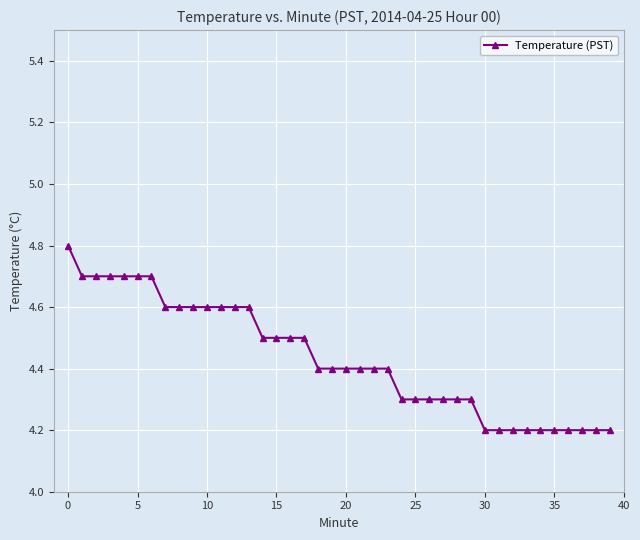

What is the average value?

4.4